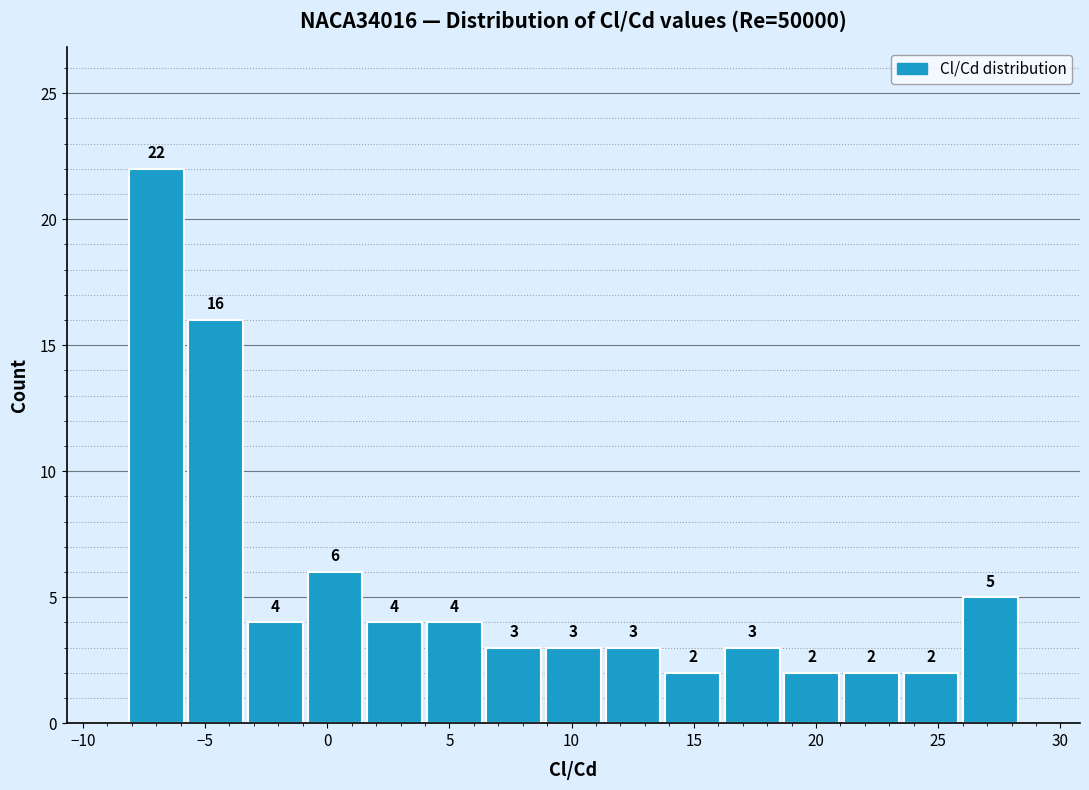

Reading left to right, list every bar in this chart as the range it spans on the x-axis followed by its height. The bar edges are not printed on the chart, so give them approximately, as read against the axis.

-8.0 to -6.0: 22
-6.0 to -3.5: 16
-3.5 to -1.0: 4
-1.0 to 1.5: 6
1.5 to 4.0: 4
4.0 to 6.5: 4
6.5 to 9.0: 3
9.0 to 11.5: 3
11.5 to 13.5: 3
13.5 to 16.0: 2
16.0 to 18.5: 3
18.5 to 21.0: 2
21.0 to 23.5: 2
23.5 to 26.0: 2
26.0 to 28.5: 5